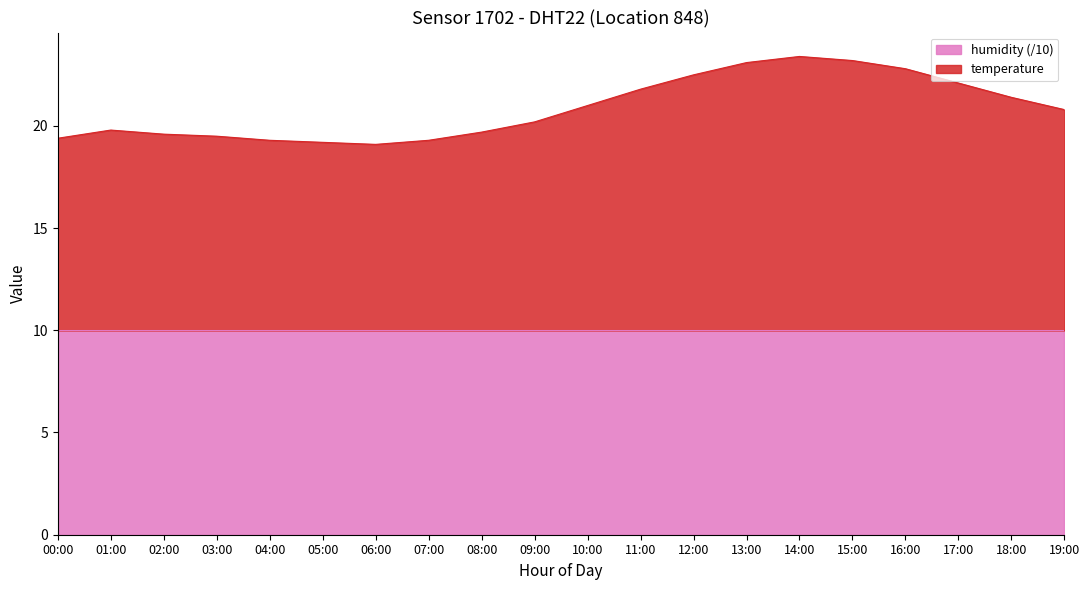

What is the label of the 9th point from the left?

08:00